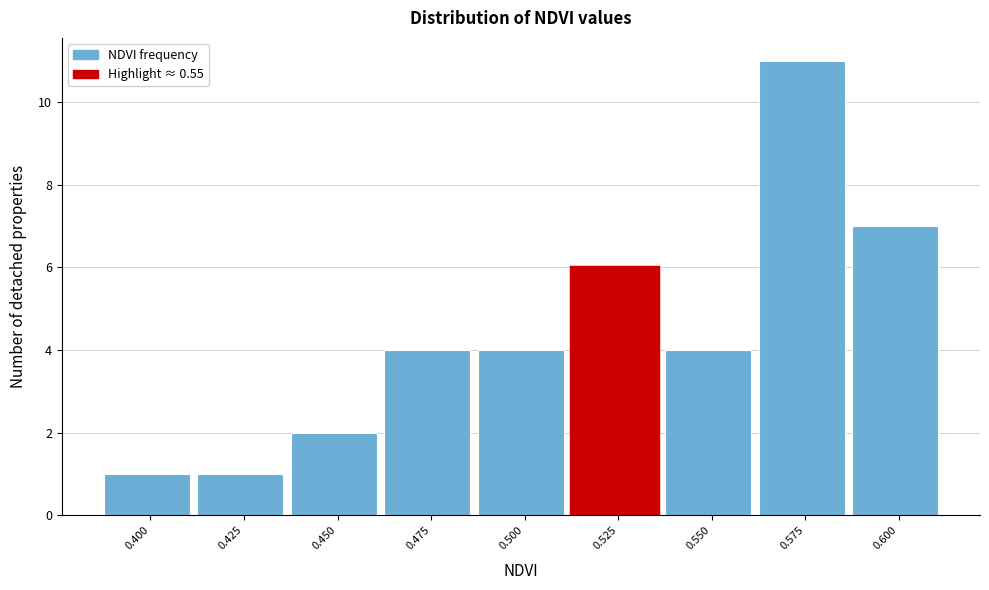

Reading right to left, extract all data points from this chart.

7	11	4	6	4	4	2	1	1